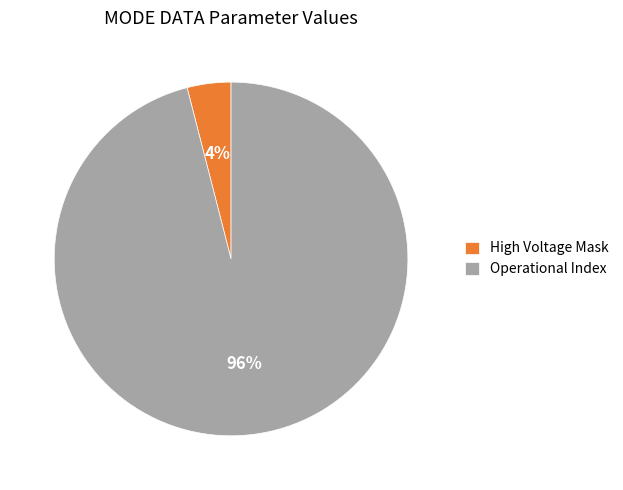

Which slice is the largest?

Operational Index